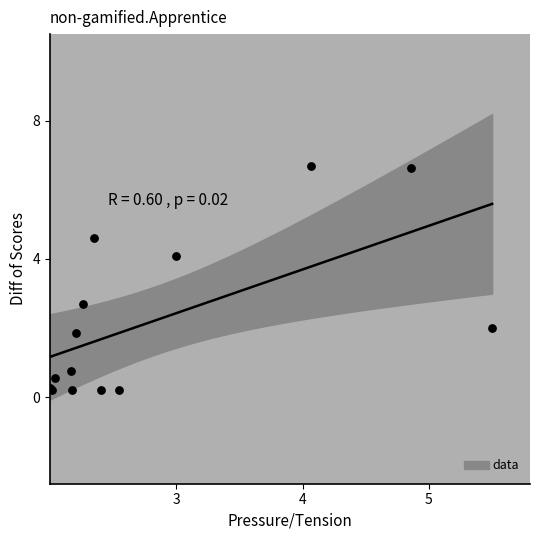

What Y value in the scatter plot is closest to 3?

2.7